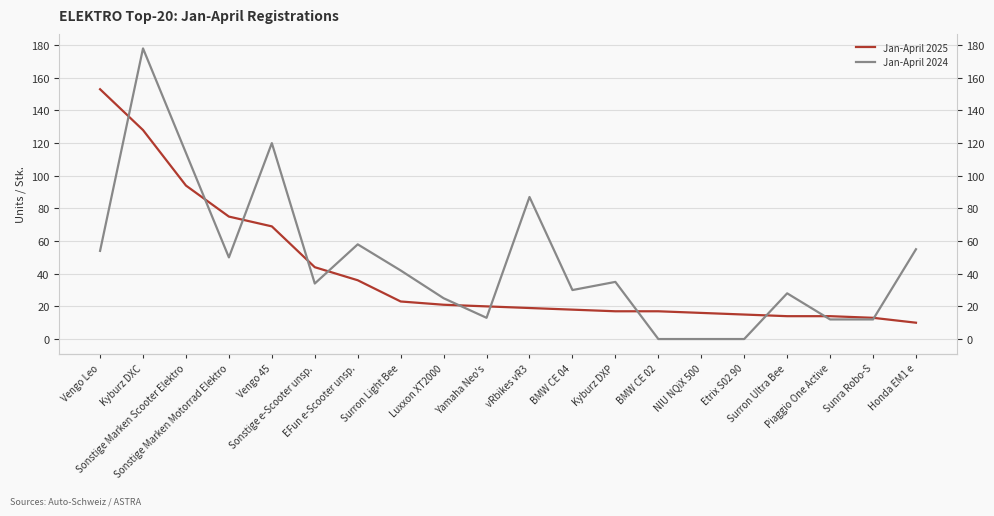

What is the difference between the maximum and minimum values in the Jan-April 2024 series?

178